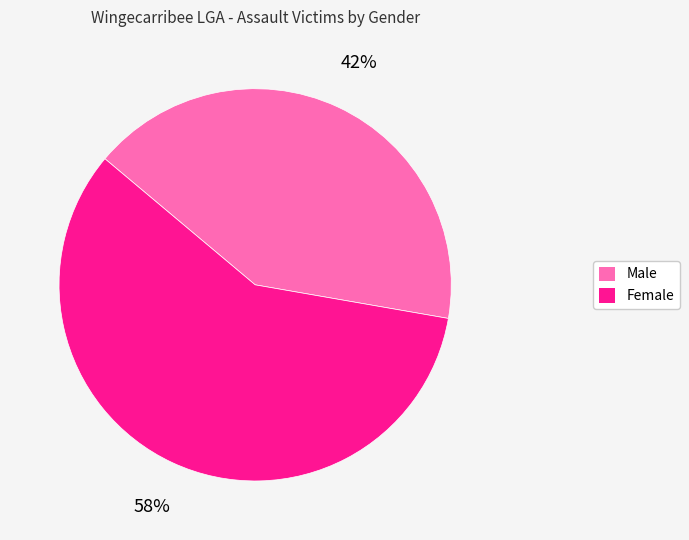

Do Female and Male together represent more than half of the pie?

Yes